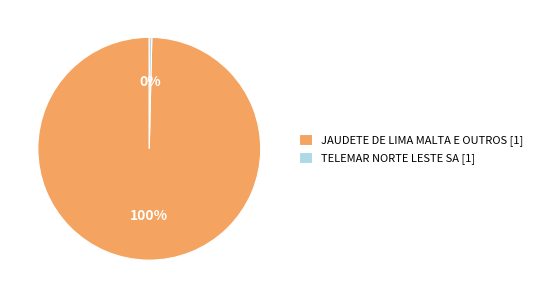

Is the sum of TELEMAR NORTE LESTE SA [1] and JAUDETE DE LIMA MALTA E OUTROS [1] greater than half?

Yes